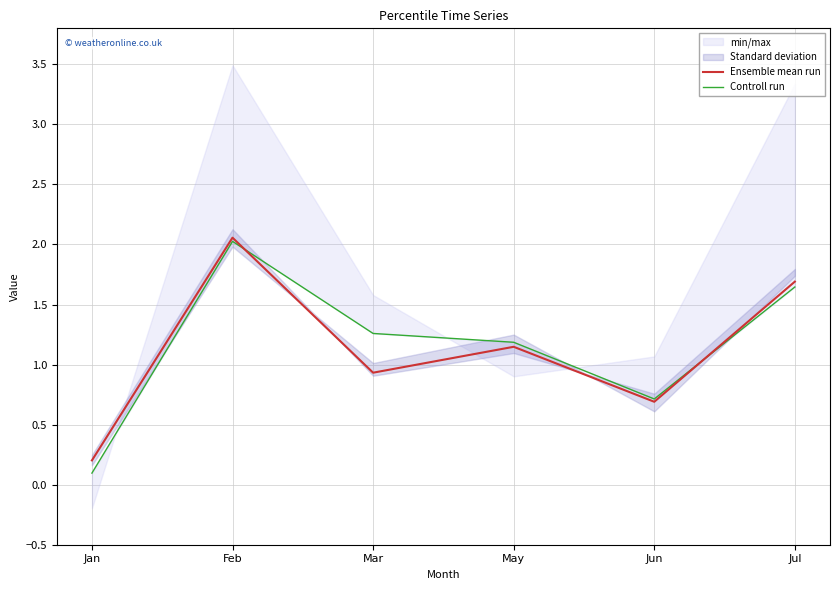

At how many categories does at least one series exceed 2?

1